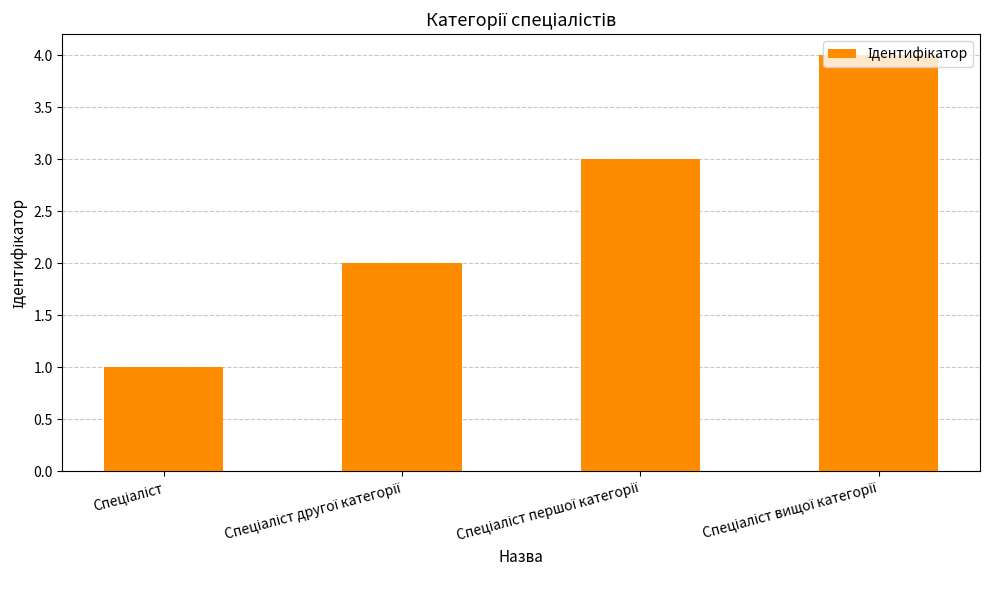

What is the sum of all values?

10